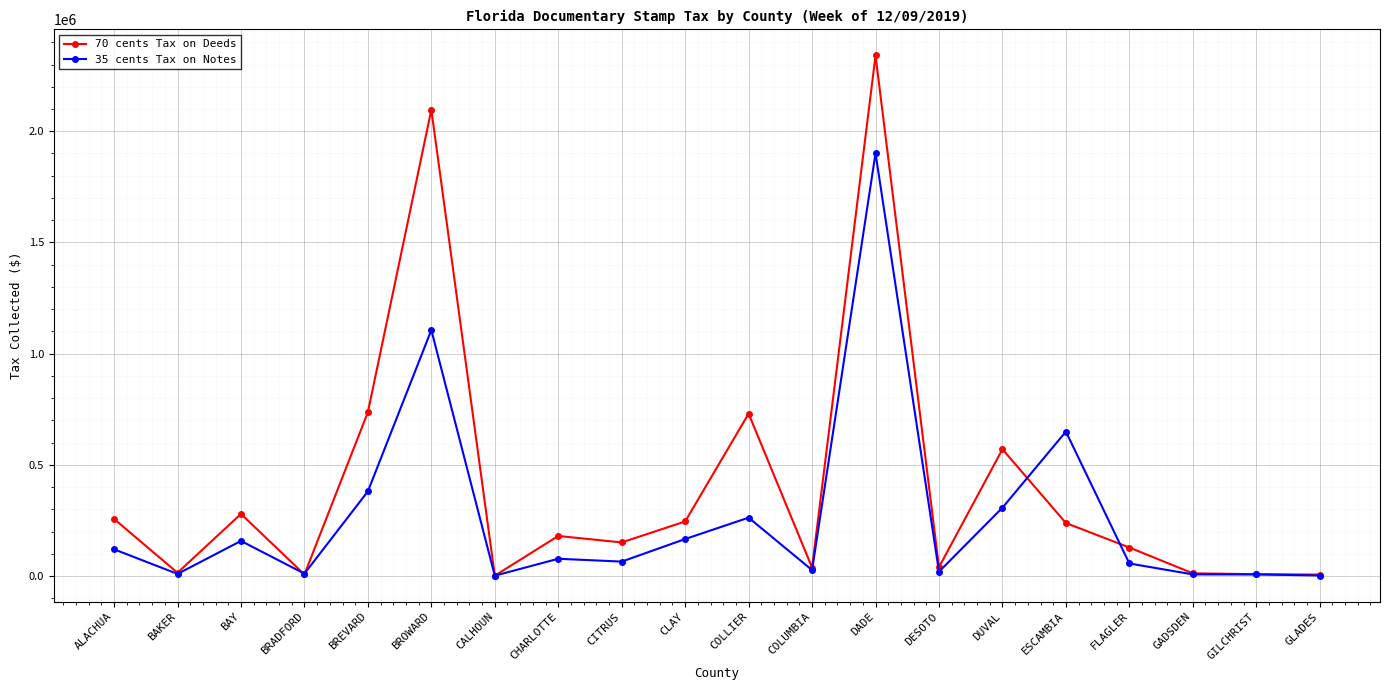

What are all the series names shown in the legend?

70 cents Tax on Deeds, 35 cents Tax on Notes